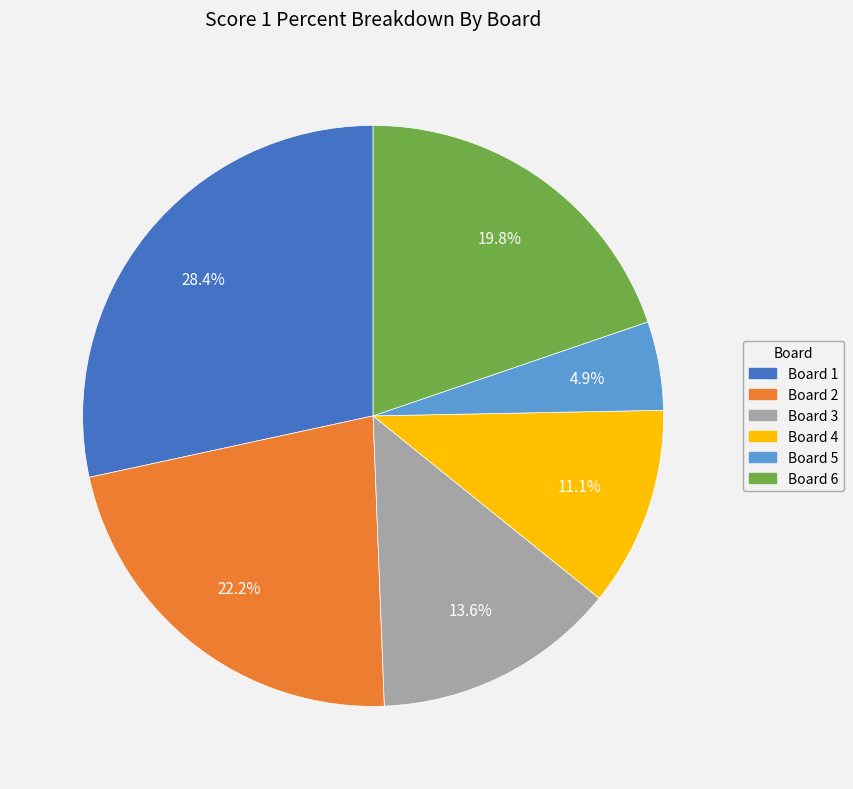

Is there a majority slice in this chart?

No